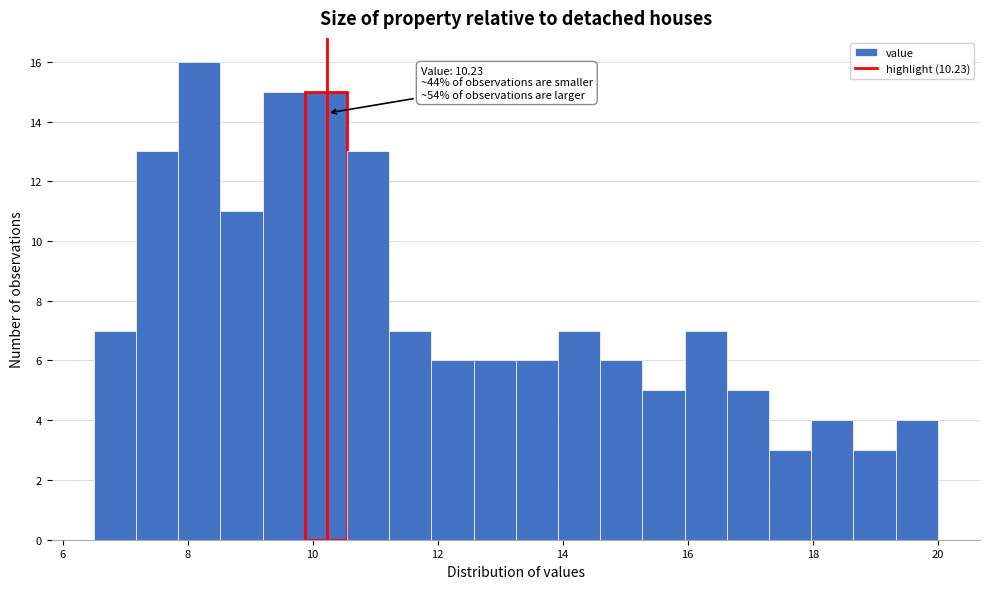

Around what value on the x-axis is the tallest bar? Give the approximate position of its centre, as read against the axis.

8.2